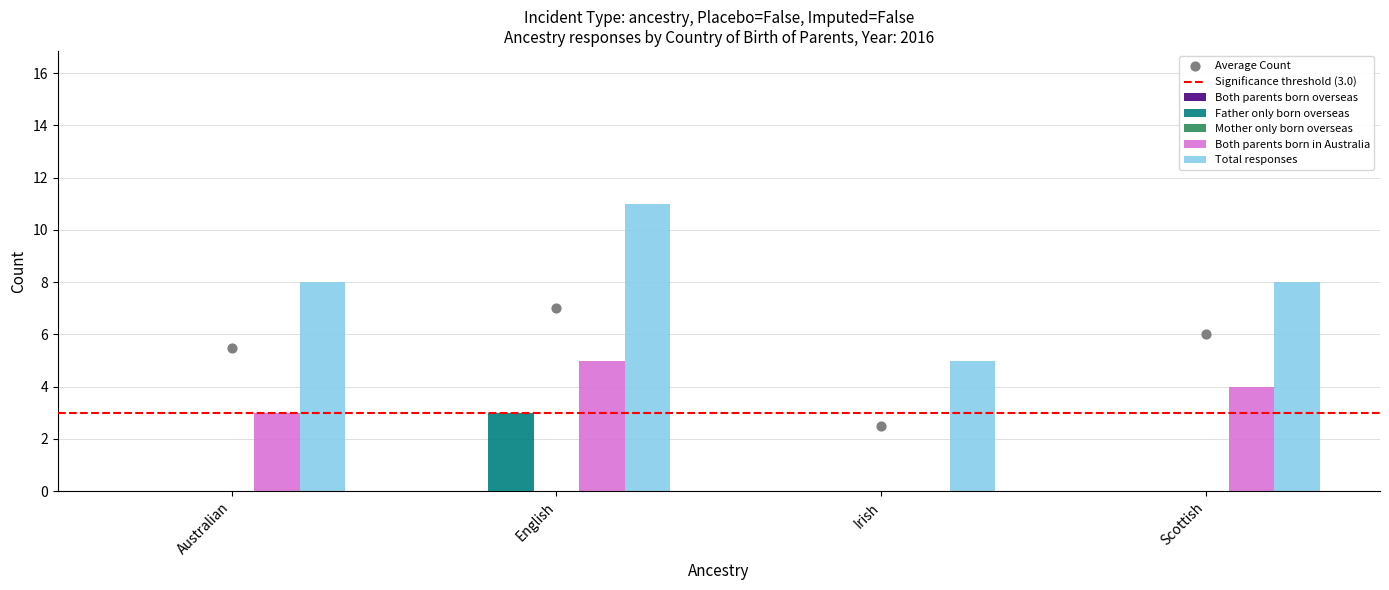

Which series contains the highest Y value?

Total responses